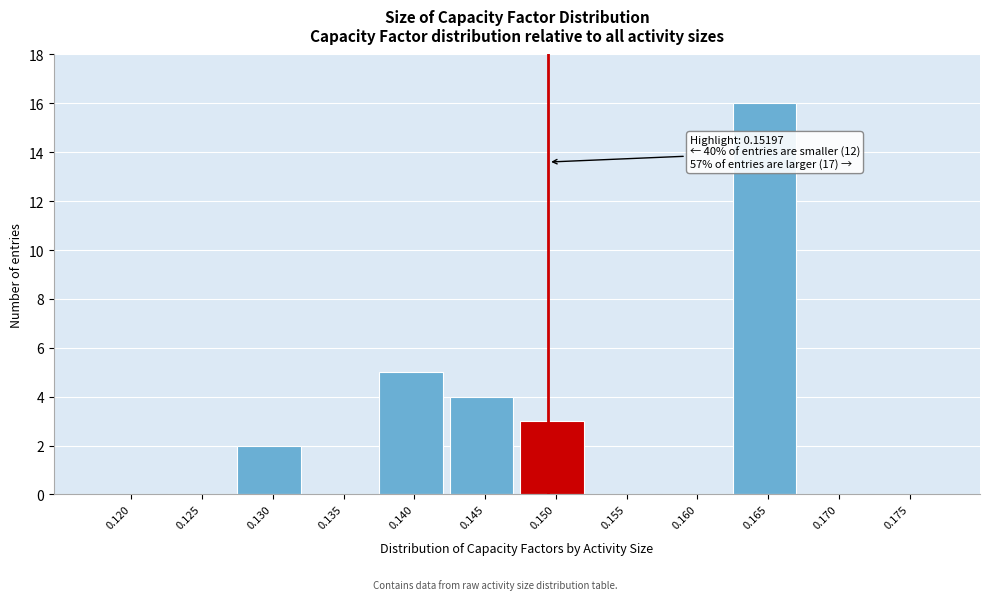

Reading left to right, list all the values displayed in this chart.

0.120=0	0.125=0	0.130=2	0.135=0	0.140=5	0.145=4	0.150=3	0.155=0	0.160=0	0.165=16	0.170=0	0.175=0